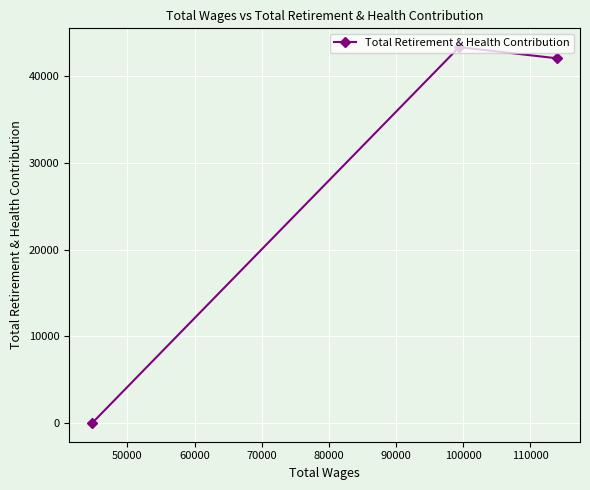

What is the value of the 2nd point from the left?

43344